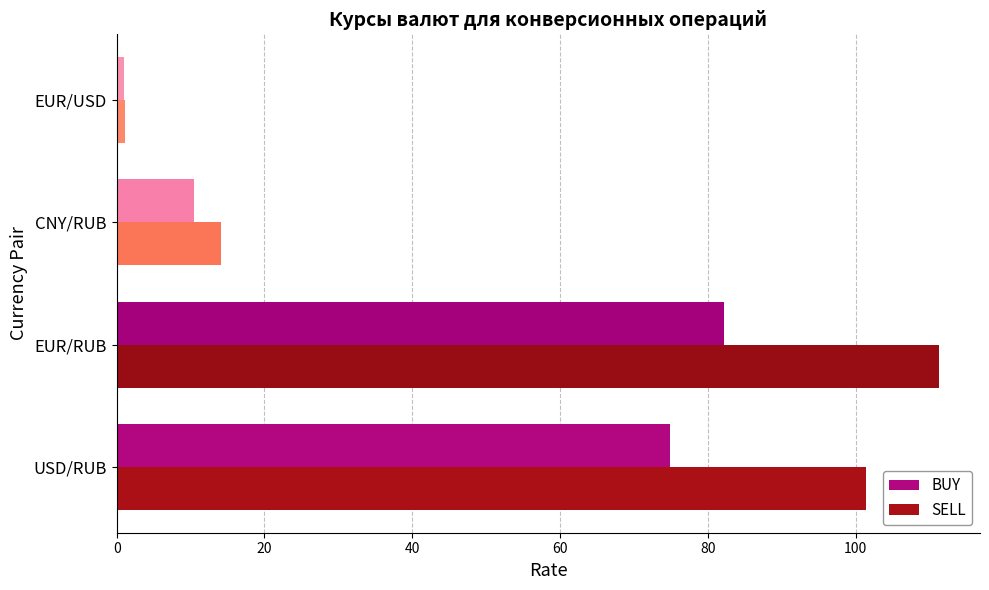

The value of SELL at USD/RUB is 47.3. True or false?

False